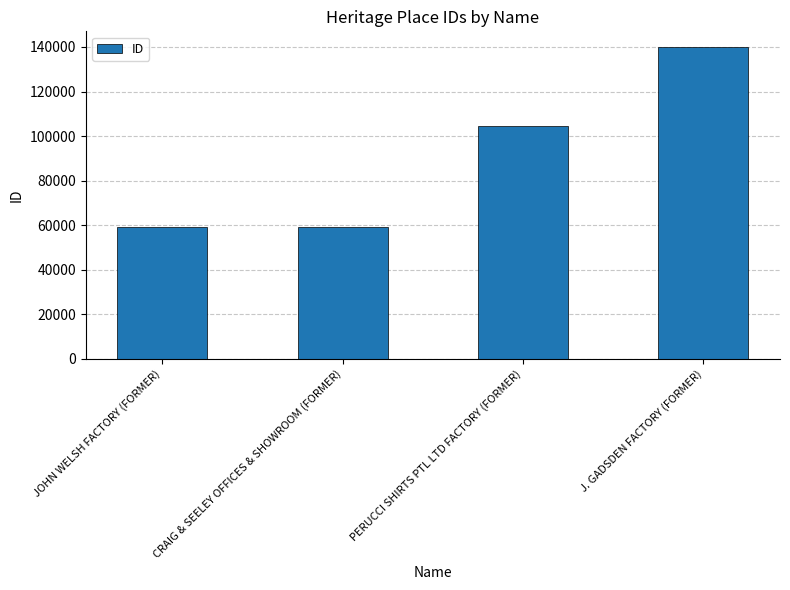

Between PERUCCI SHIRTS PTL LTD FACTORY (FORMER) and JOHN WELSH FACTORY (FORMER), which is larger?

PERUCCI SHIRTS PTL LTD FACTORY (FORMER)